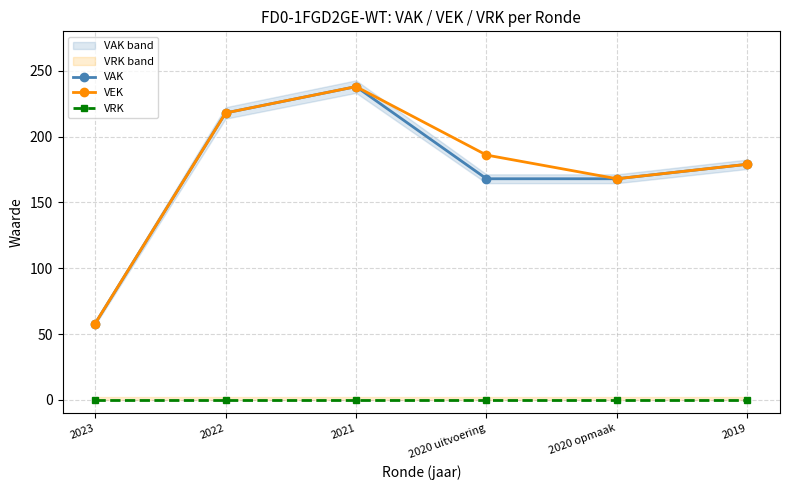

Read the VEK value at 2020 uitvoering, to the nearest 10.

190